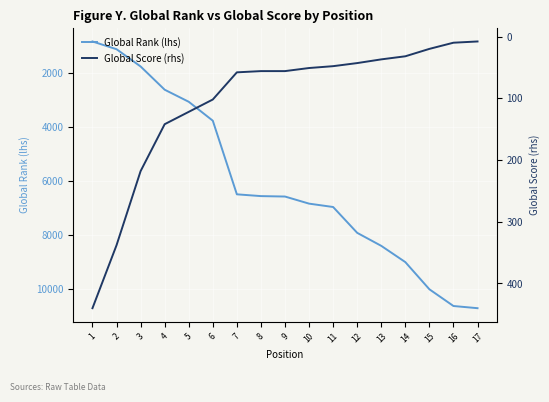

True or false: Global Rank (lhs) and Global Score (rhs) cross at least once.

False